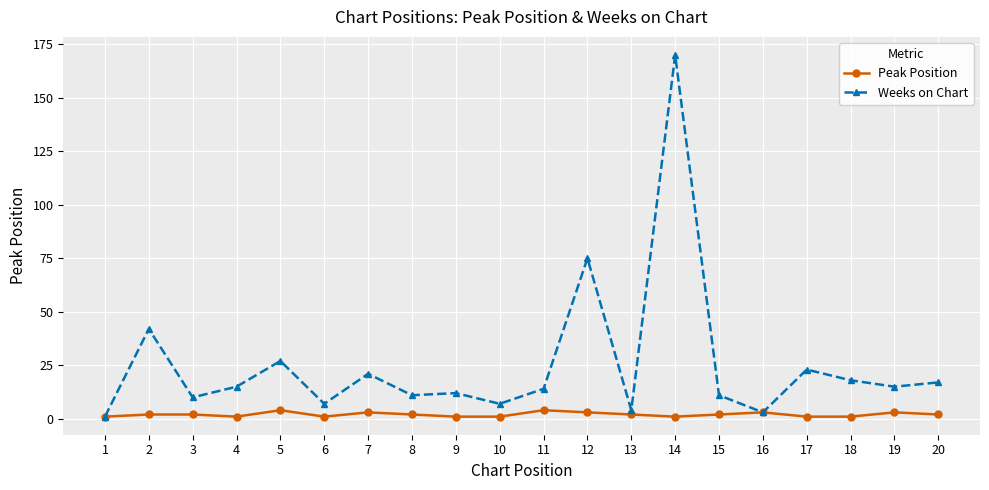

What is the sum of all Peak Position values?

40